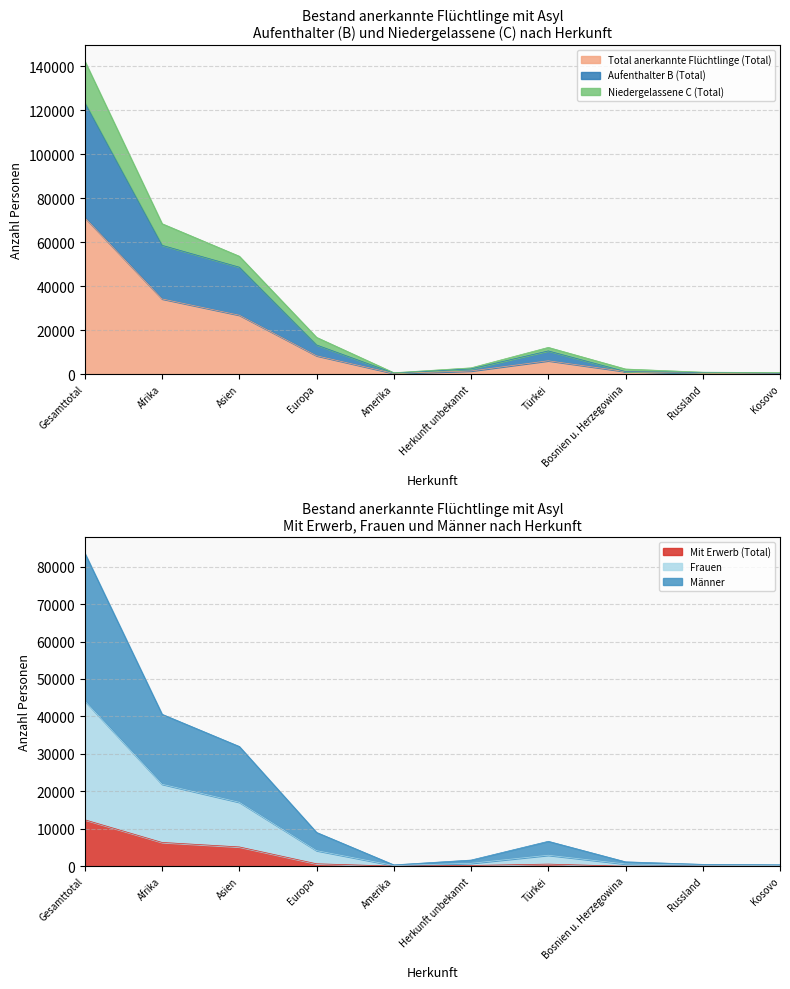

True or false: Frauen has a value of 228 at Amerika.

False